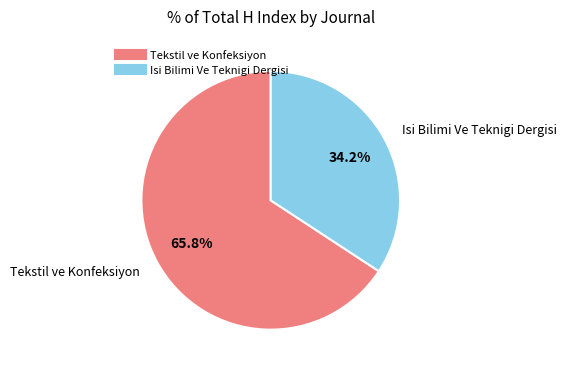

Rank the categories by value from highest to lowest.

Tekstil ve Konfeksiyon, Isi Bilimi Ve Teknigi Dergisi